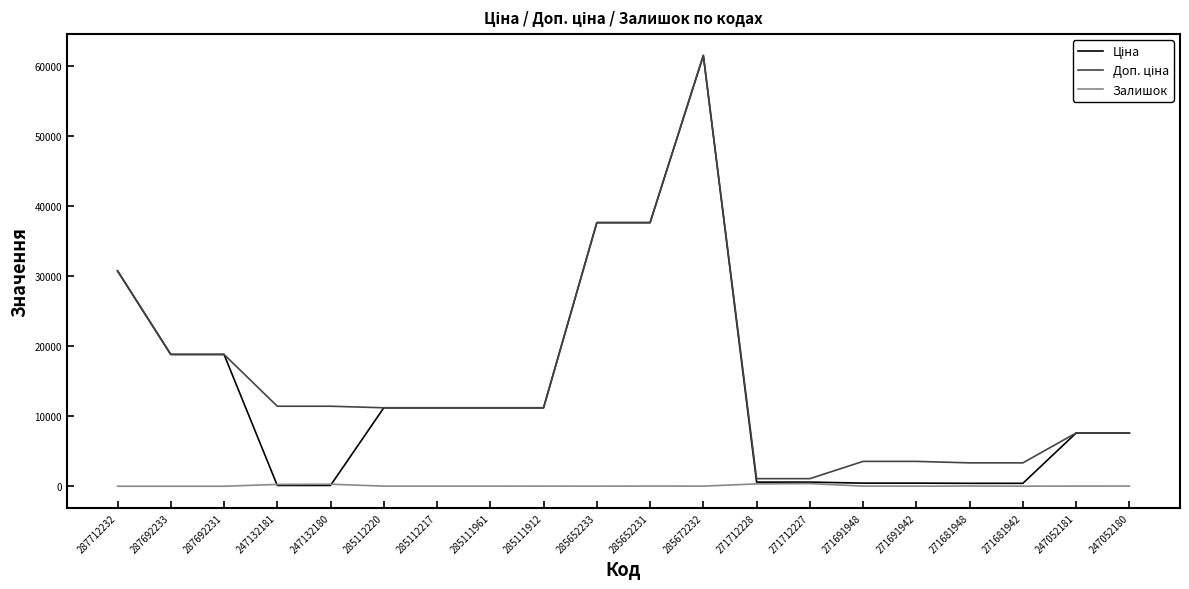

True or false: Залишок has a value of 22.0 at 271691948.

True